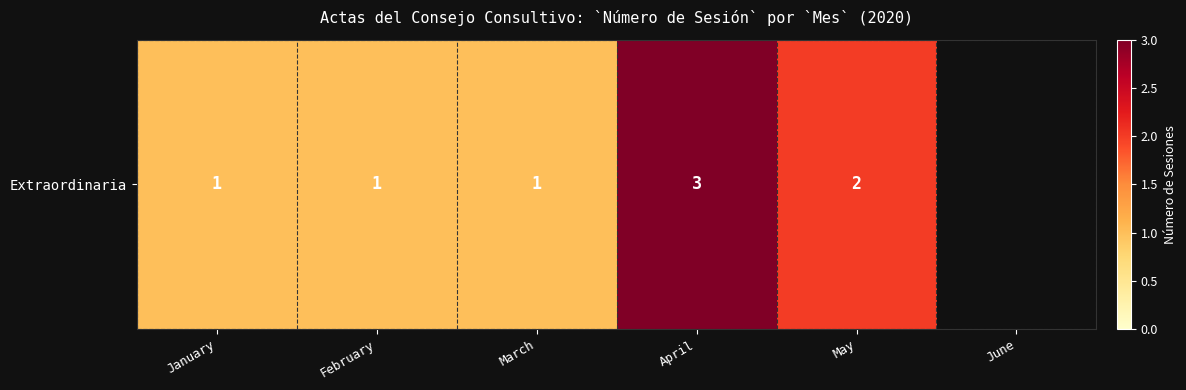

What is the change in value from March to May?

+1.0